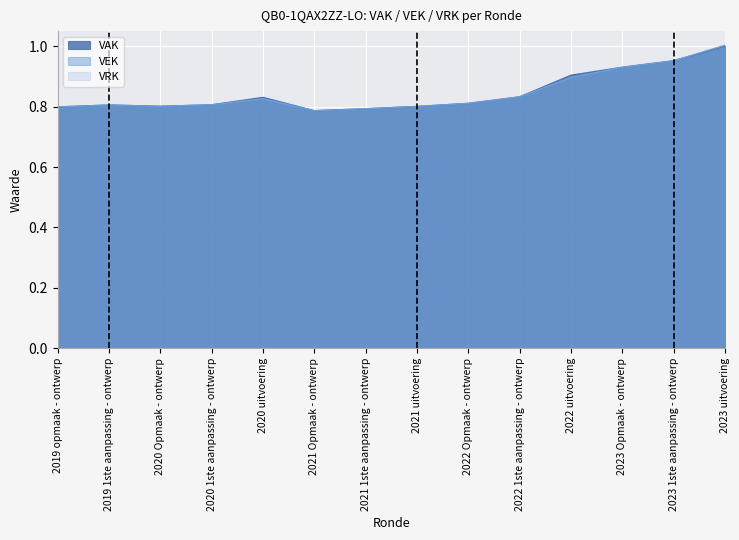

What is the label of the 1st point from the right?

2023 uitvoering